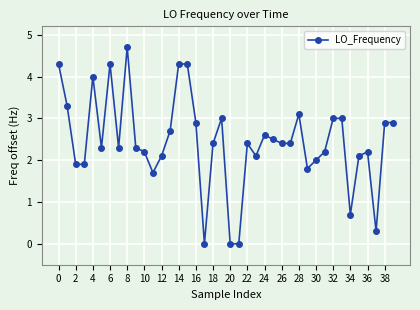

What is the value of the 6th point from the left?

2.3